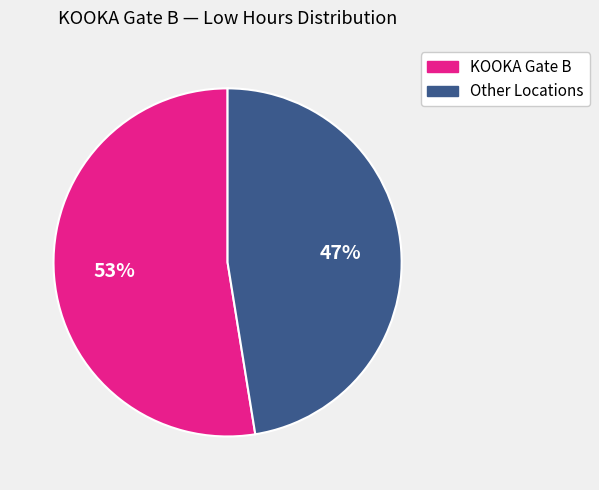

True or false: KOOKA Gate B accounts for 43% of the total.

False